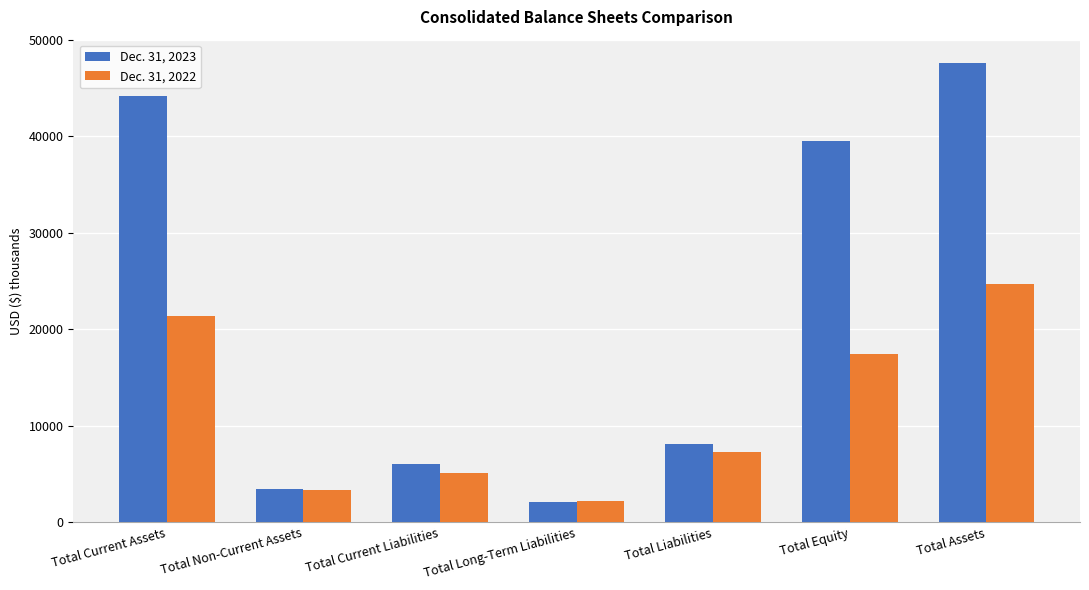

What is the difference between the maximum and minimum values in the Dec. 31, 2022 series?

22463